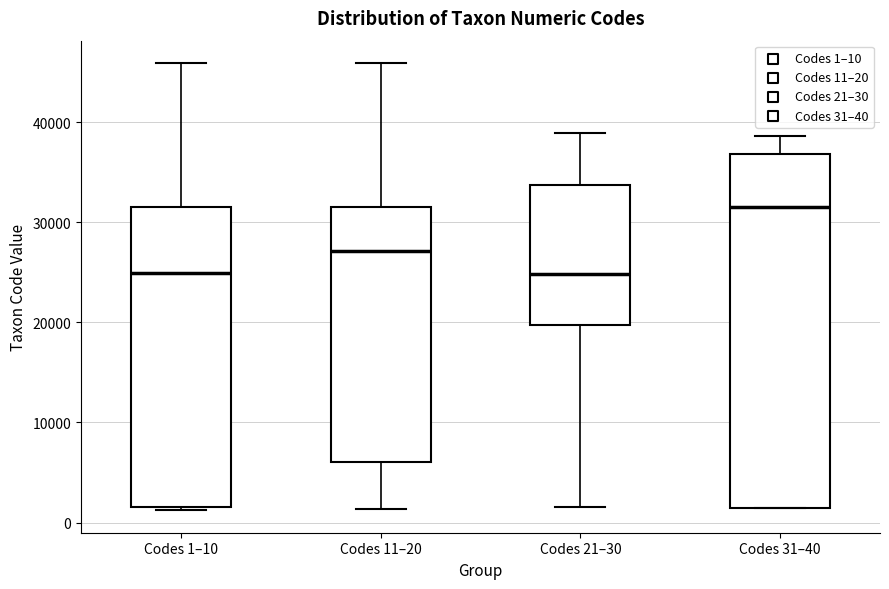

Where does the upper whisker of the box for Codes 31–40 end on the y-axis? The values are not printed on the chart, so give them approximately, as read against the axis.

39000